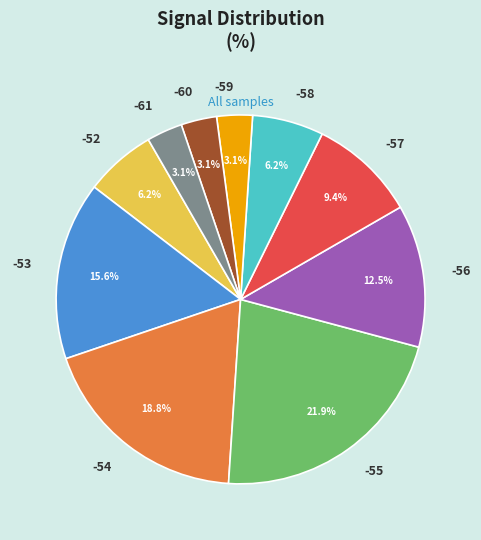

To the nearest percent, what is the average slice percentage?

10%